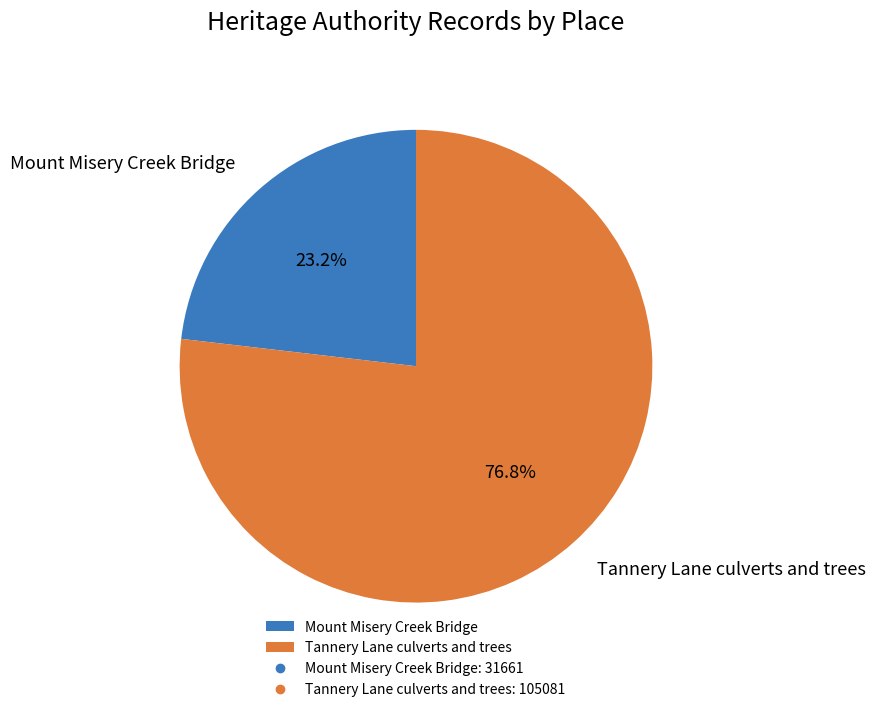

To the nearest percent, what percentage of the pie is Tannery Lane culverts and trees?

77%